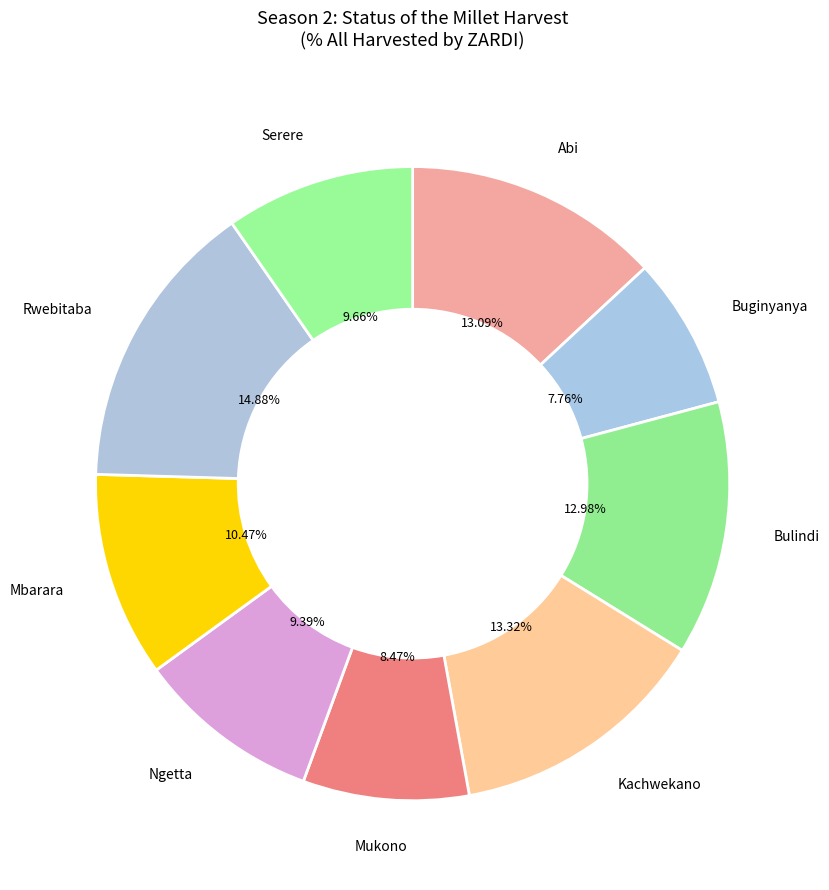

Rank the categories by value from highest to lowest.

Rwebitaba, Kachwekano, Abi, Bulindi, Mbarara, Serere, Ngetta, Mukono, Buginyanya